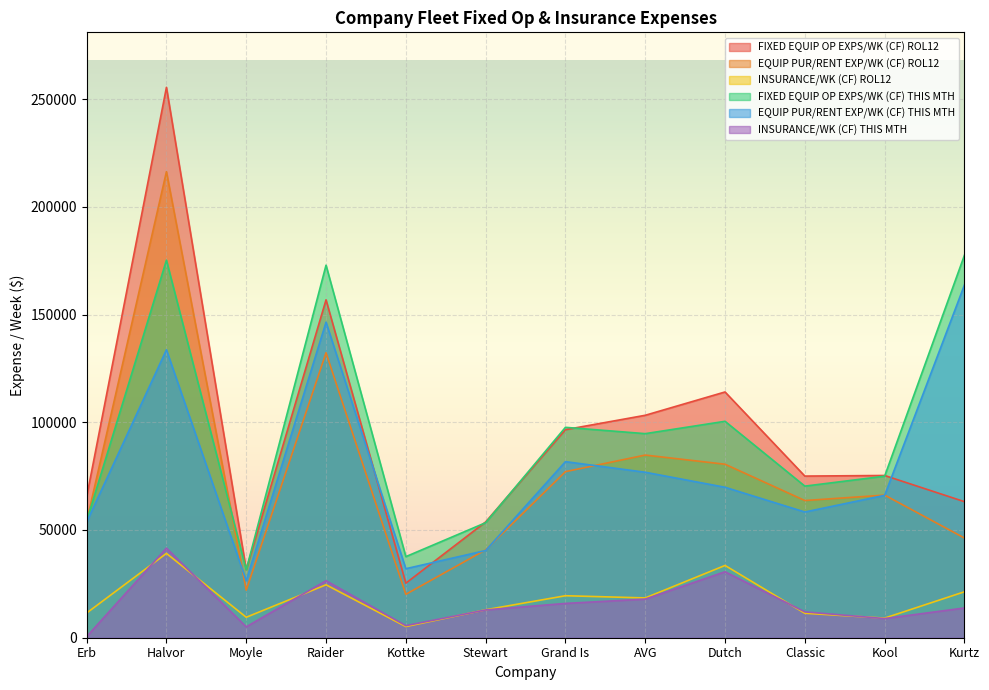

At how many categories does at least one series exceed 202194?

1